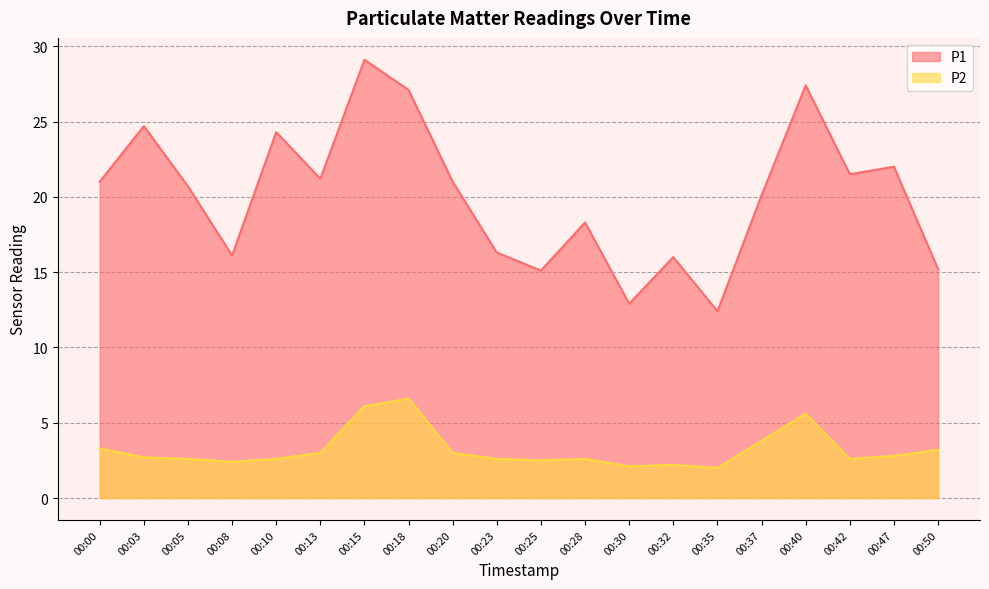

What is the minimum value for P2?

2.0